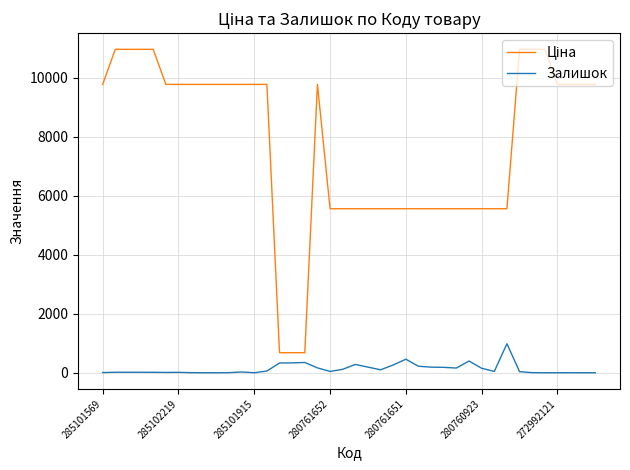

What is the difference between the maximum and minimum values in the Залишок series?

982.0